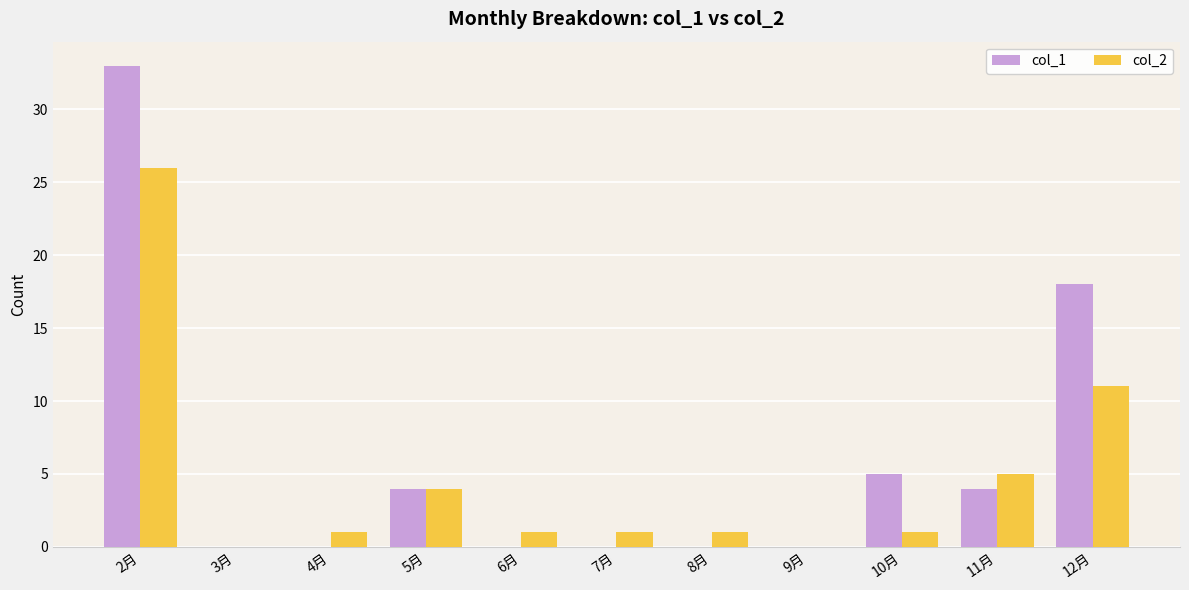

The value of col_2 at 3月 is -16. True or false?

False